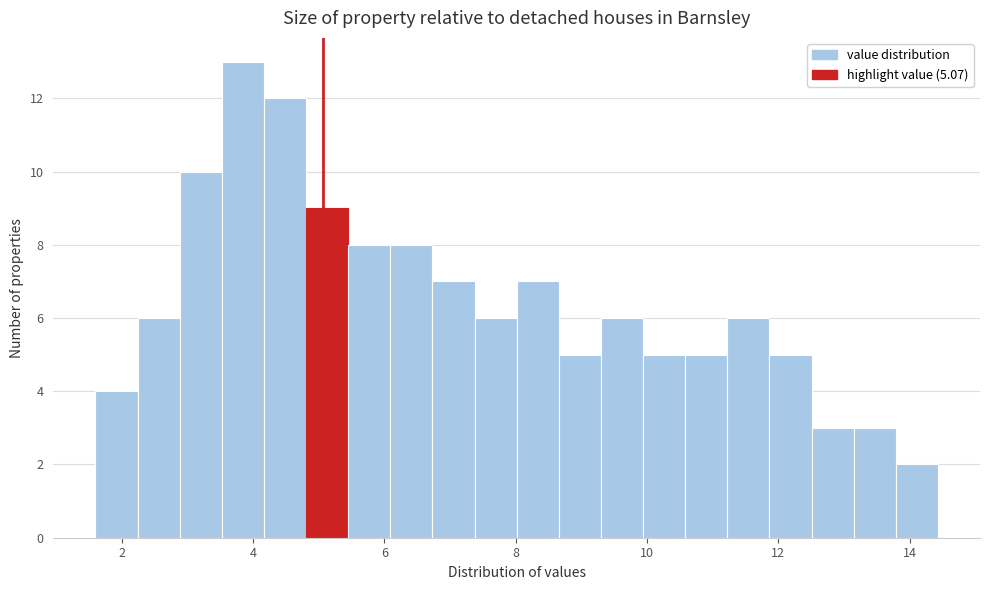

Around what value on the x-axis is the tallest bar? Give the approximate position of its centre, as read against the axis.

3.8